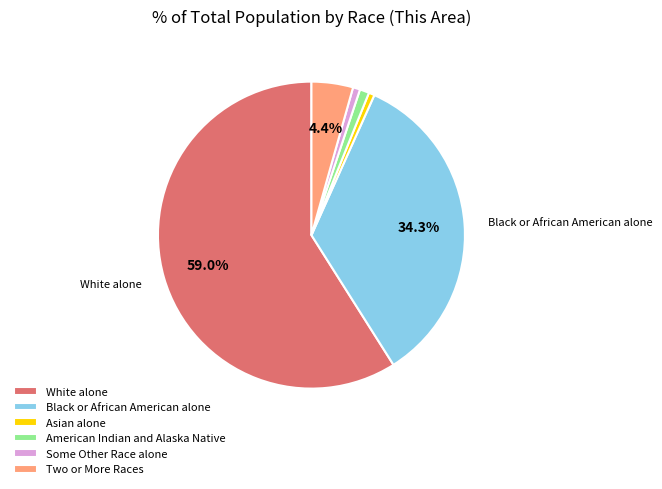

Which slice is the largest?

White alone